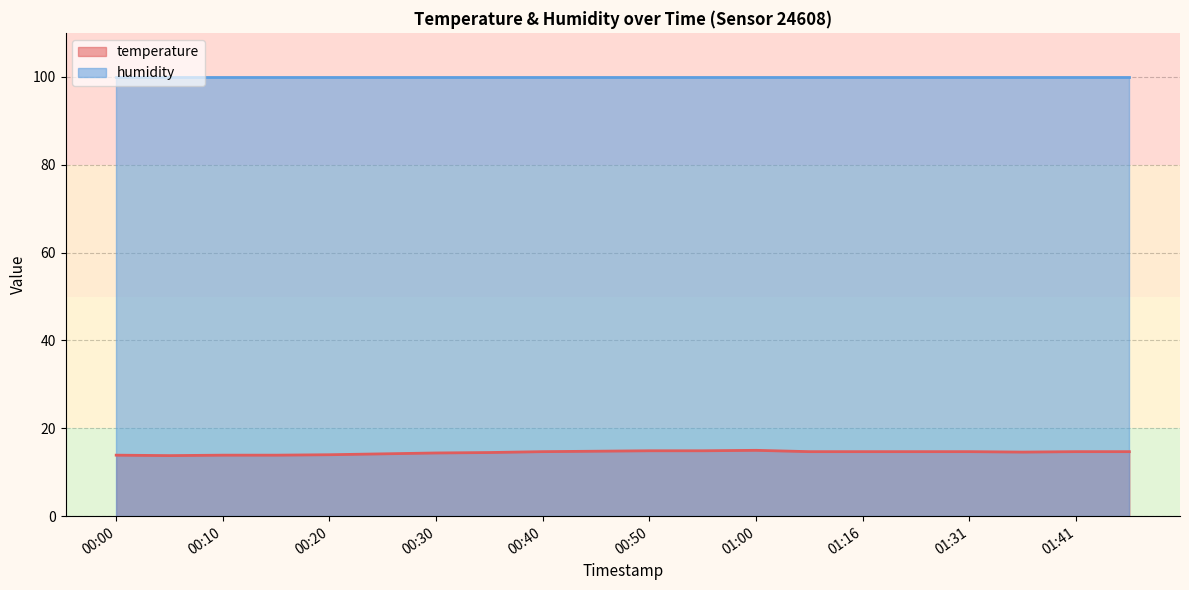

What is the label of the 17th point from the right?

00:15